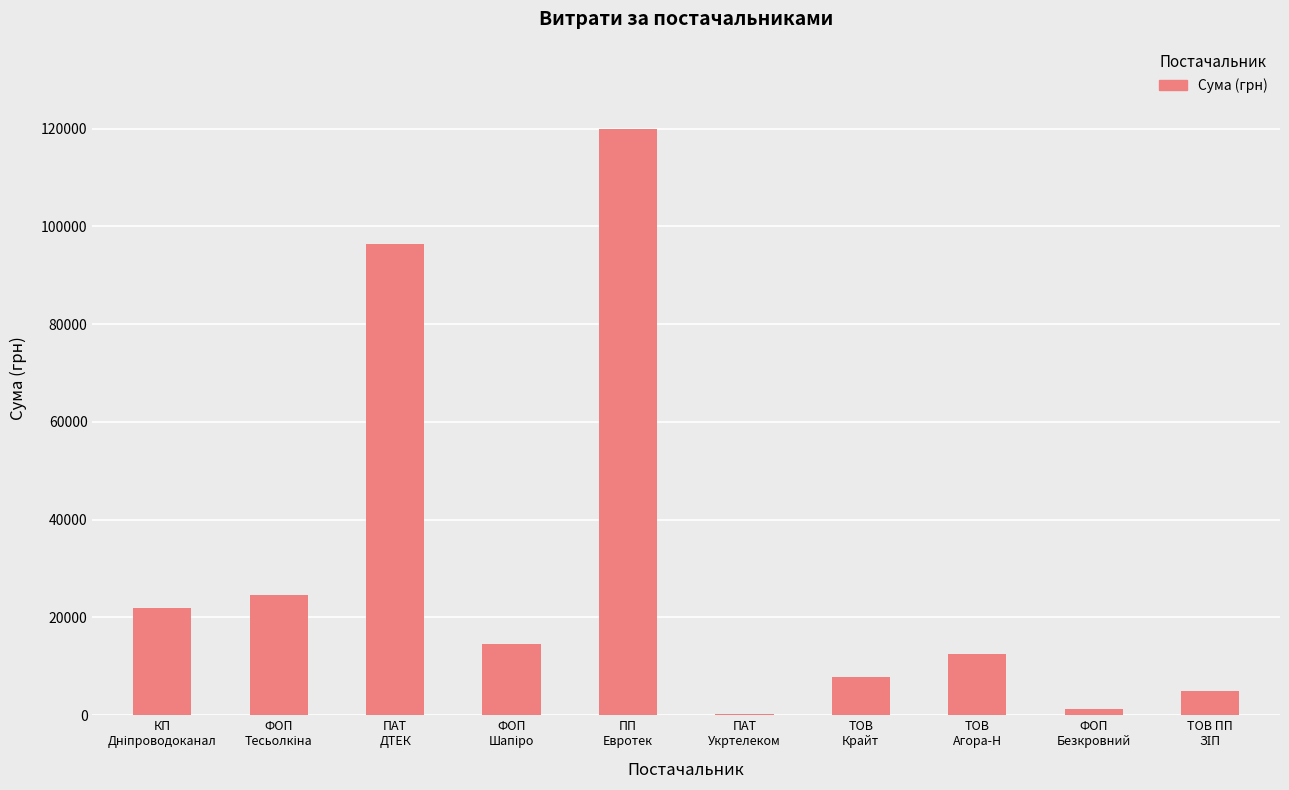

What is the sum of all values?

303988.1